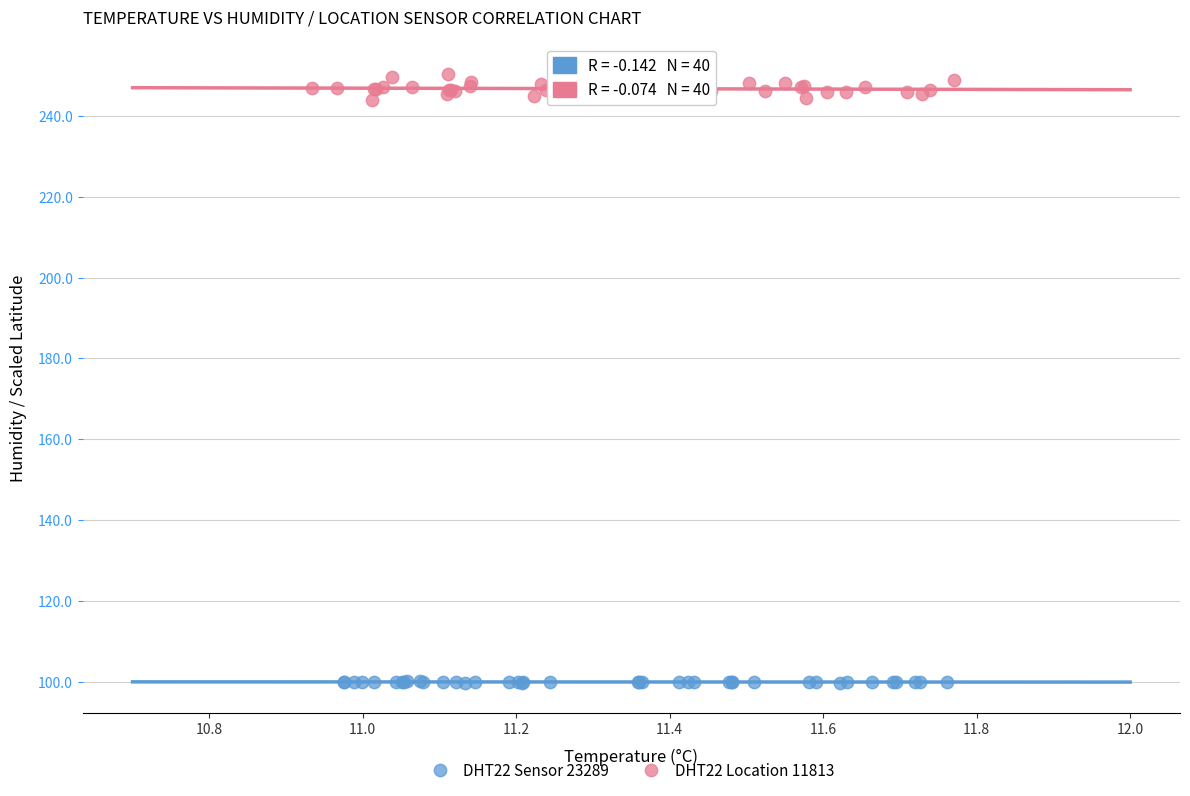

Which series has the widest spread of Y values?

DHT22 Location 11813